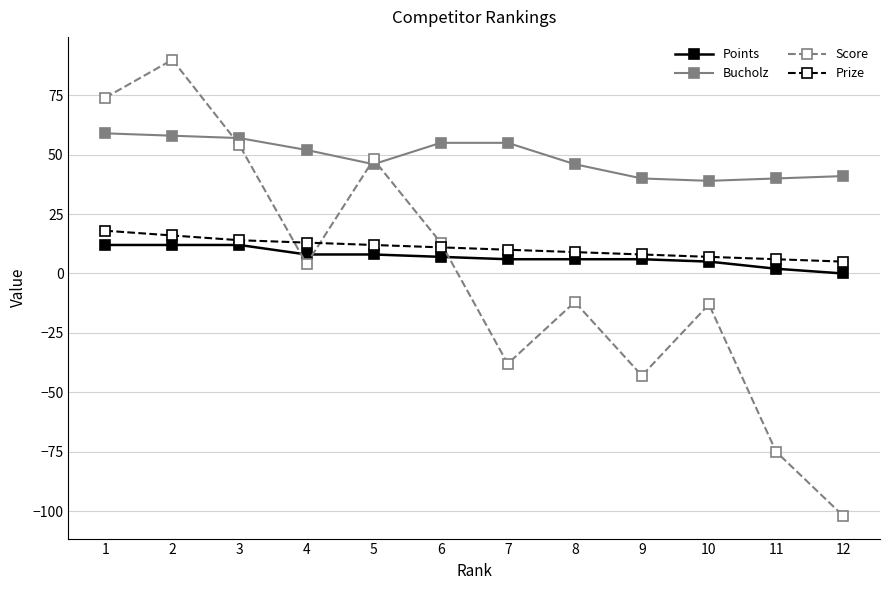

Is the value of Points at 8 greater than the value of Score at 1?

No